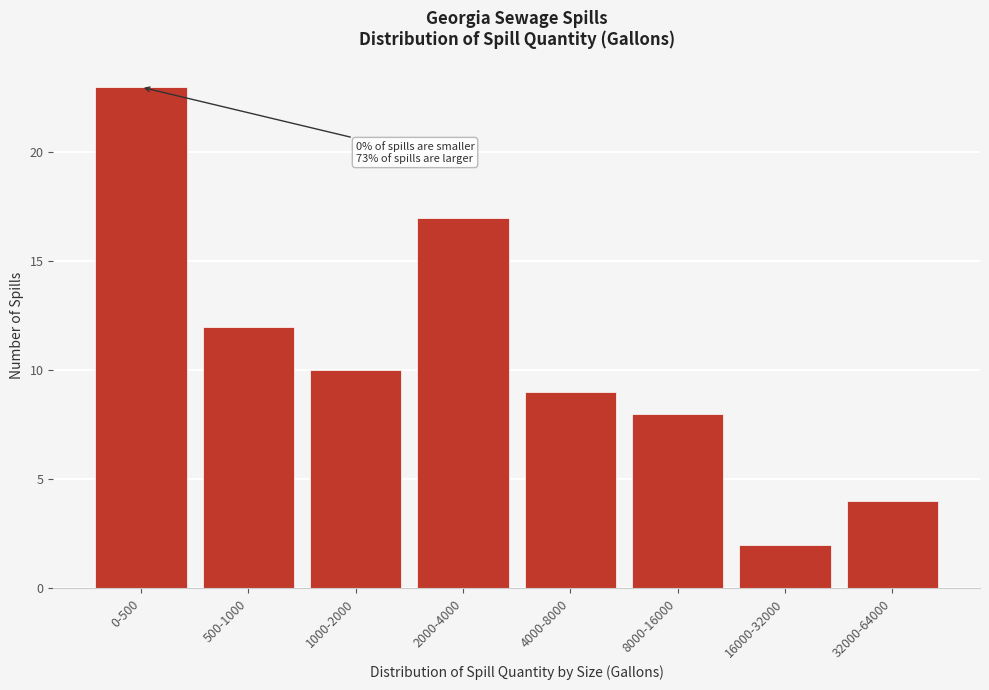

Reading left to right, list all the values displayed in this chart.

0-500=23	500-1000=12	1000-2000=10	2000-4000=17	4000-8000=9	8000-16000=8	16000-32000=2	32000-64000=4